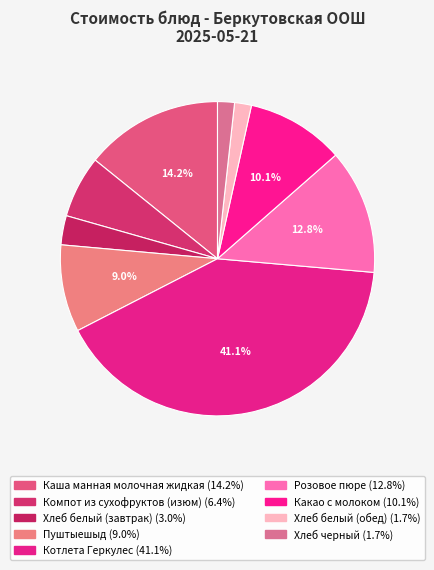

What percentage is the Котлета Геркулес slice, to the nearest percent?

41%